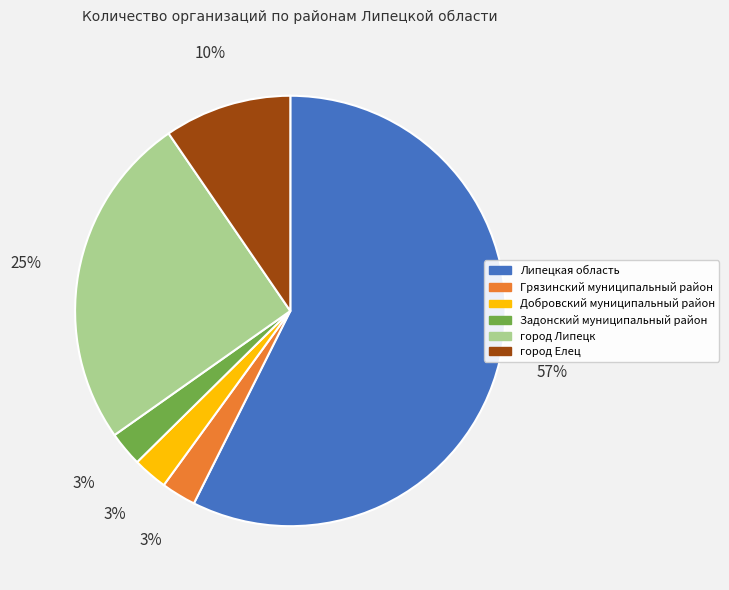

How many slices are in this pie chart?

6